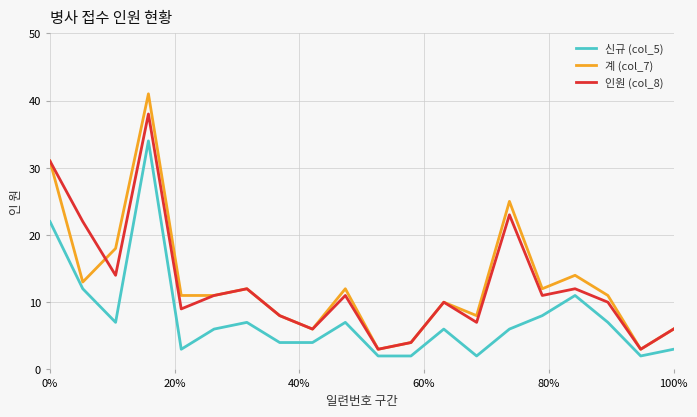

Reading right to left, transcribe all the data shown in this chart.

신규 (col_5): 3	2	7	11	8	6	2	6	2	2	7	4	4	7	6	3	34	7	12	22
계 (col_7): 6	3	11	14	12	25	8	10	4	3	12	6	8	12	11	11	41	18	13	31
인원 (col_8): 6	3	10	12	11	23	7	10	4	3	11	6	8	12	11	9	38	14	22	31